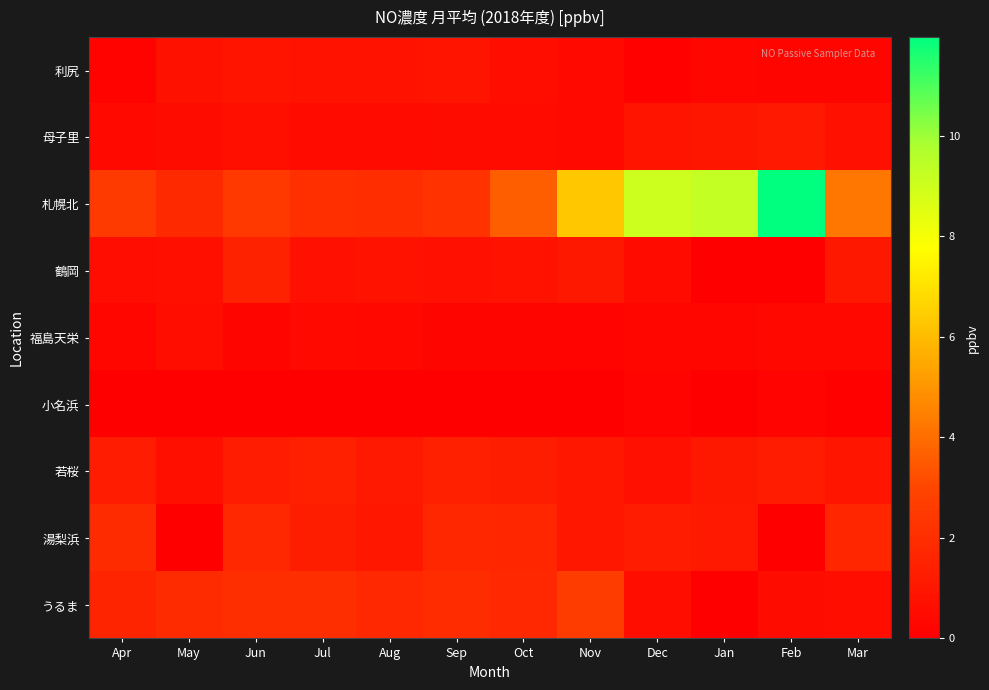

Which series has the largest total across all categories?

札幌北